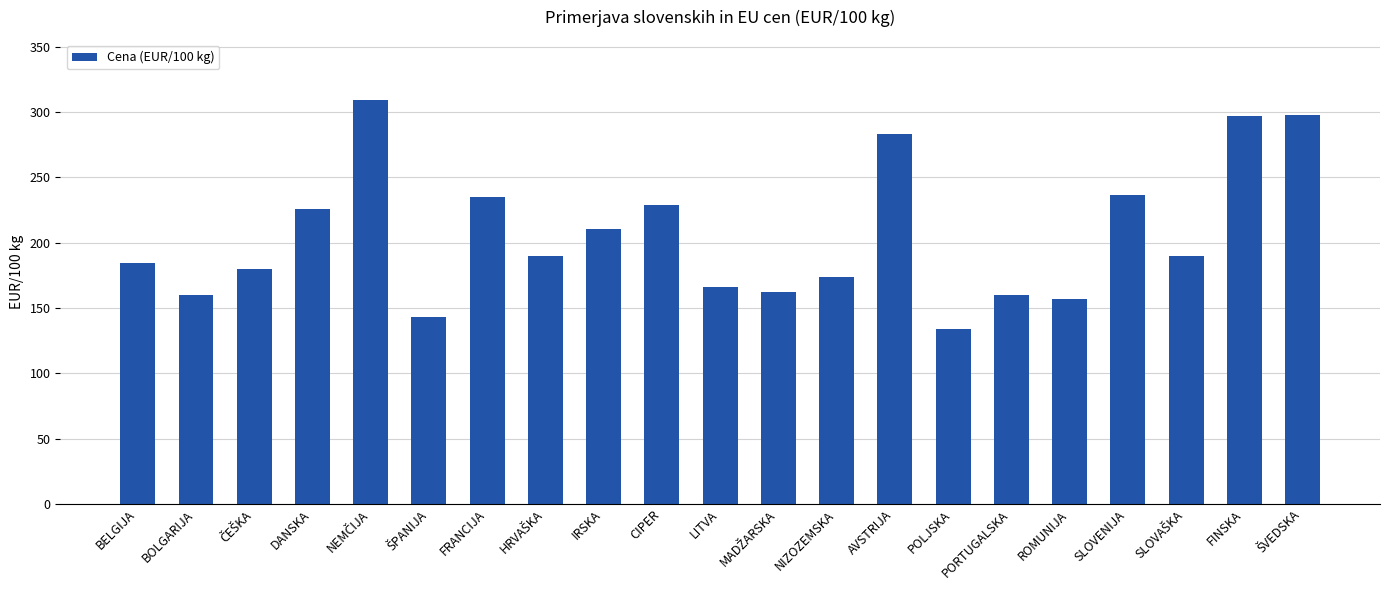

What is the value of the 21st bar from the left?

298.1